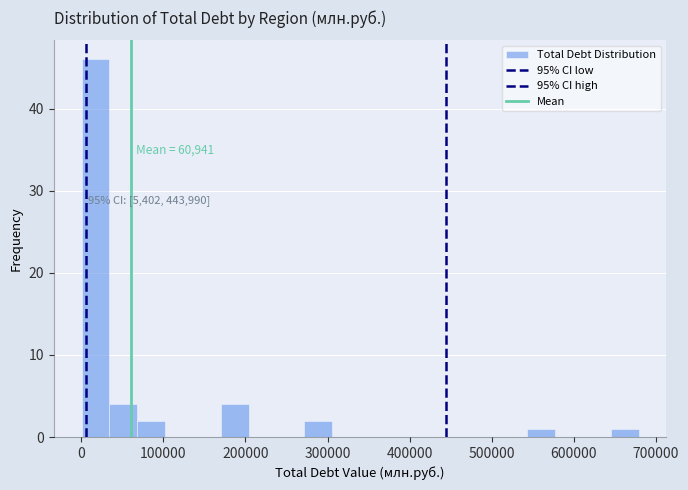

Read against the x-axis, roughly where is the centre of the tallest bar?

20000